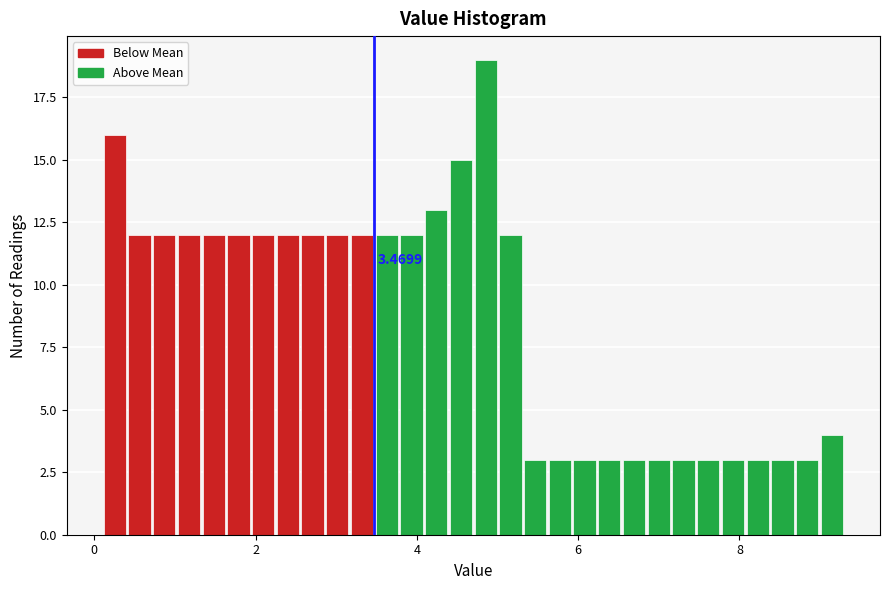

Around what value on the x-axis is the tallest bar? Give the approximate position of its centre, as read against the axis.

4.8